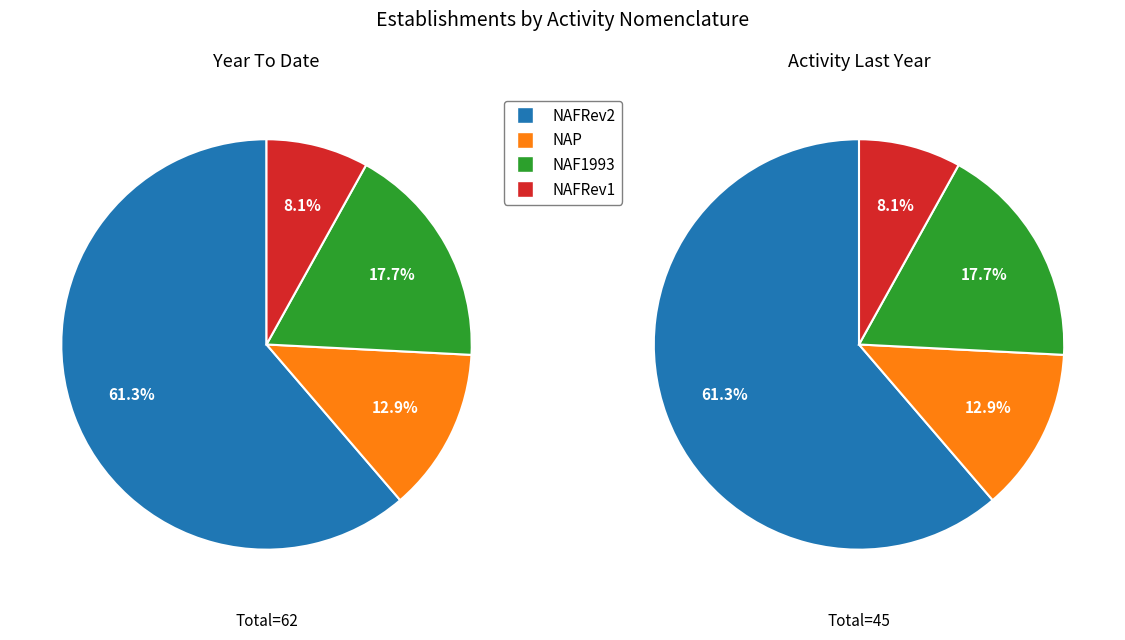

What is the smallest slice in the pie chart?

false